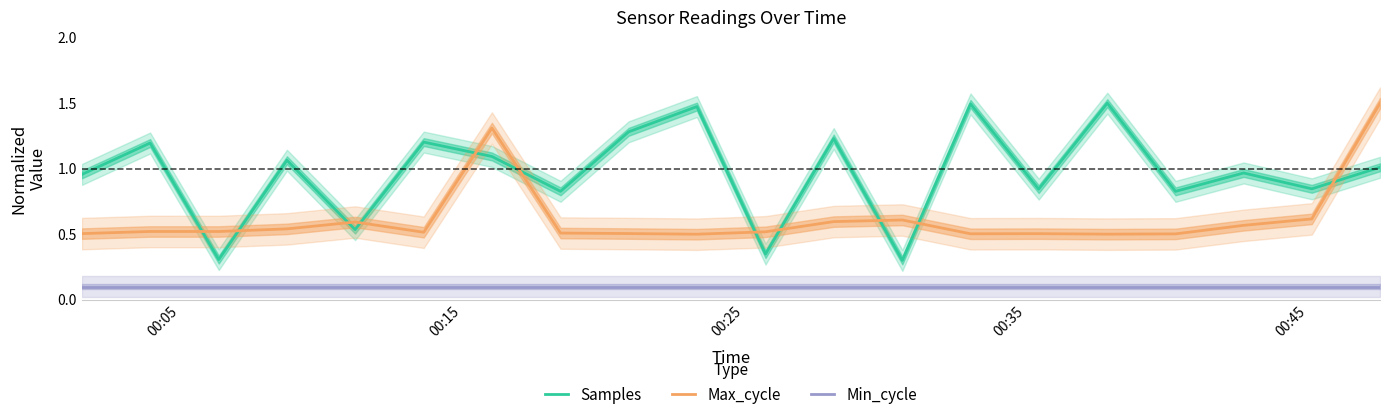

True or false: Min_cycle and Max_cycle intersect in this chart.

False